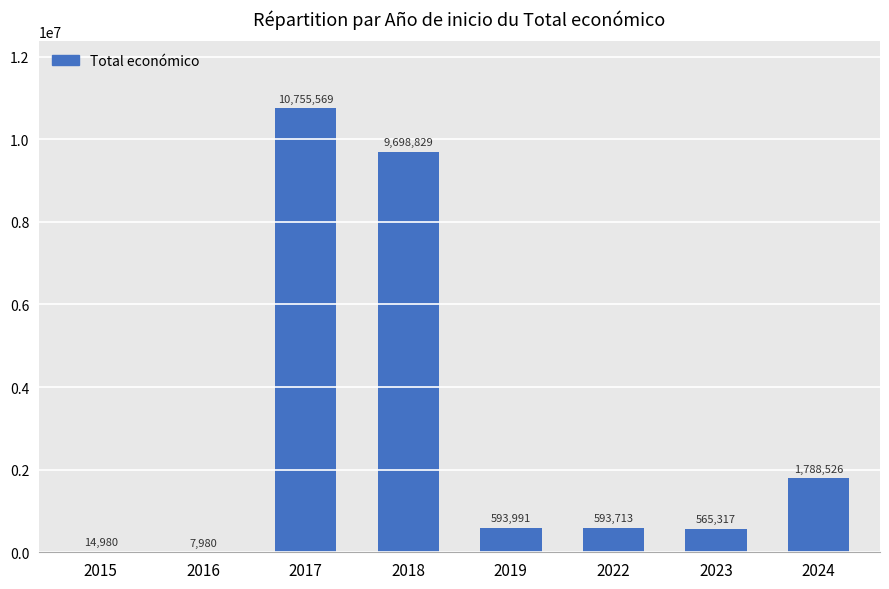

What is the maximum value shown in the chart?

10755569